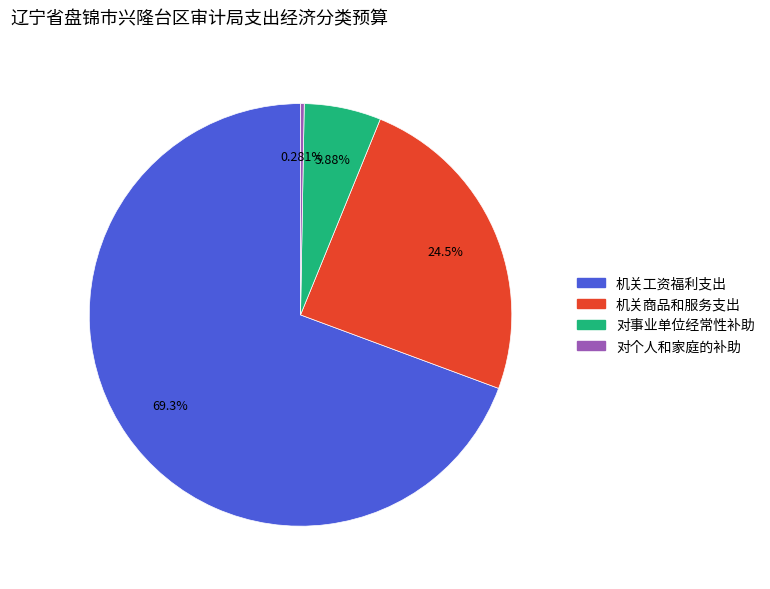

What portion of the pie excludes 对个人和家庭的补助?

99.7%